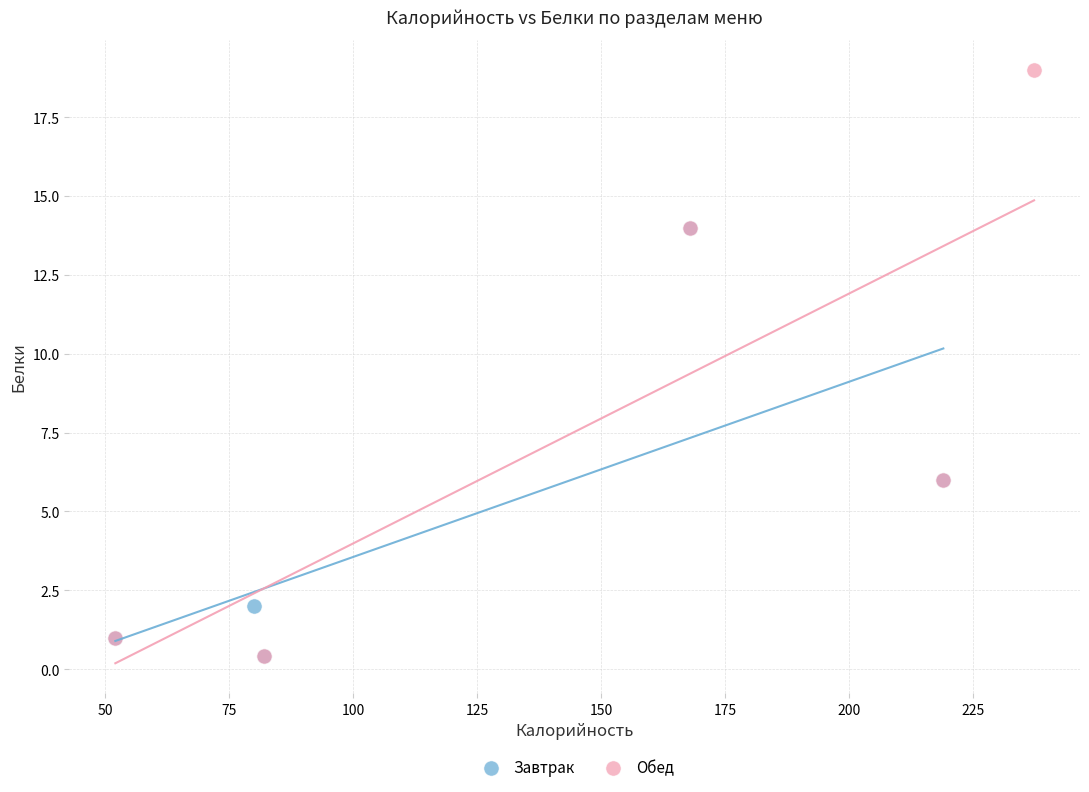

Which series has the largest Y range (max minus min)?

Обед